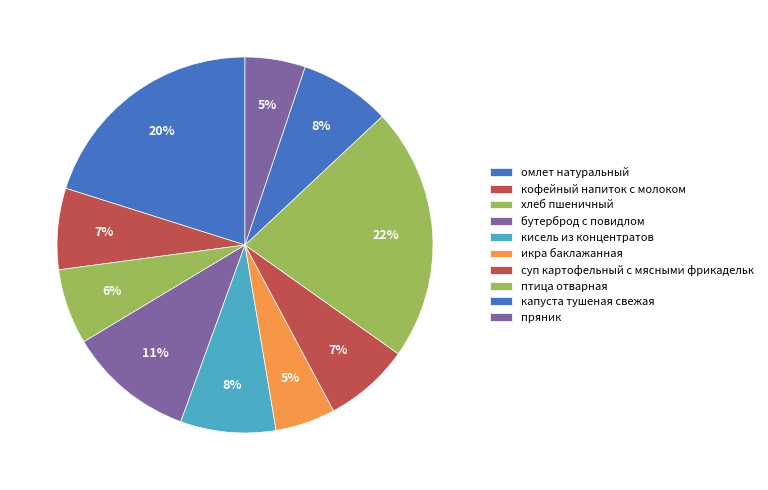

Approximately how many times larger is the value at бутерброд с повидлом compared to омлет натуральный?

0.5